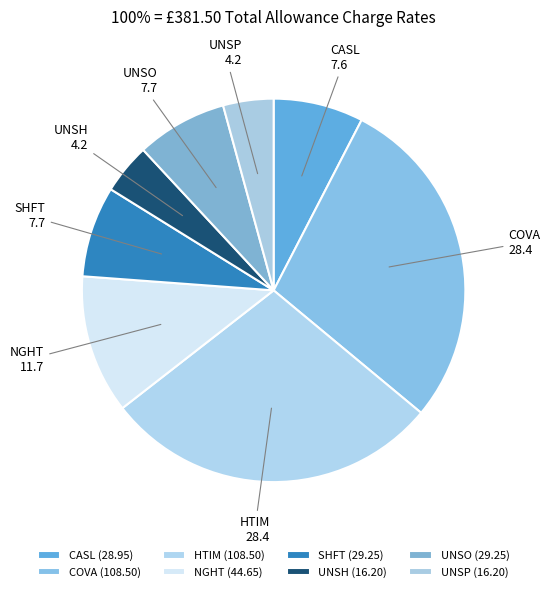

Is it true that COVA is 28% of the pie?

True